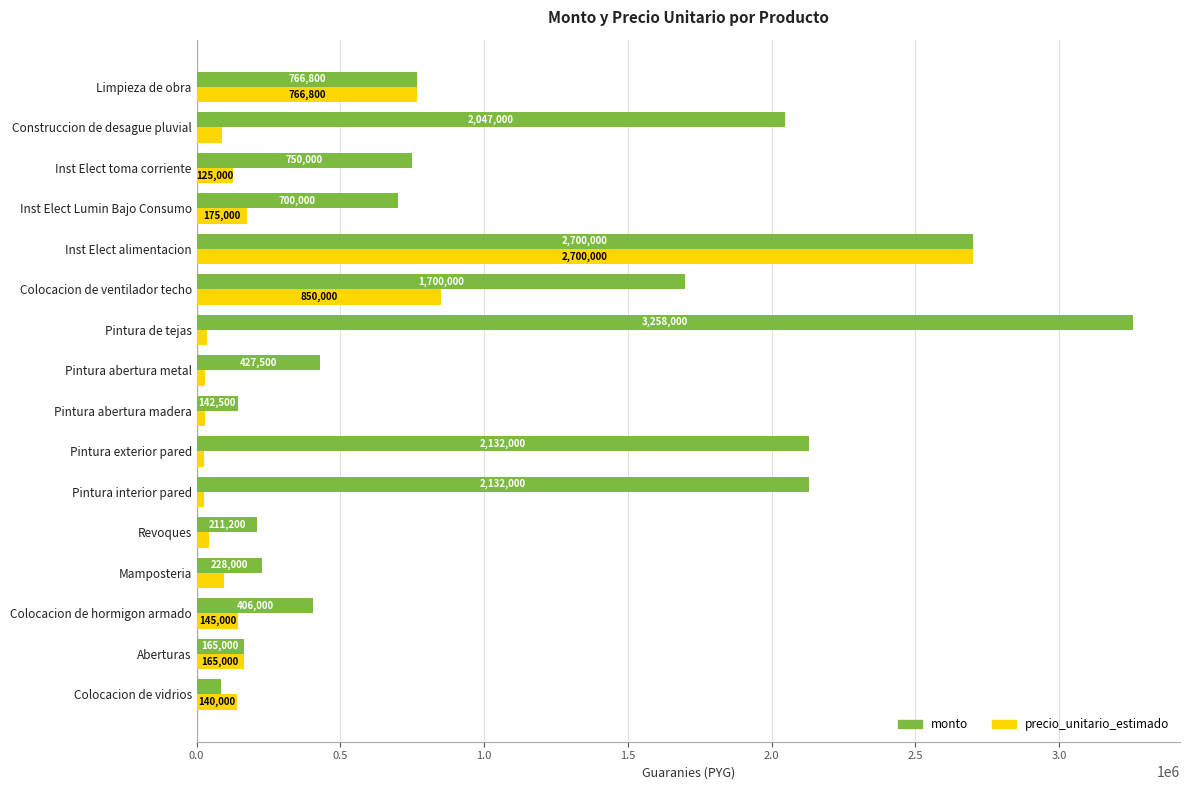

Which category has the highest value across all series?

Pintura de tejas